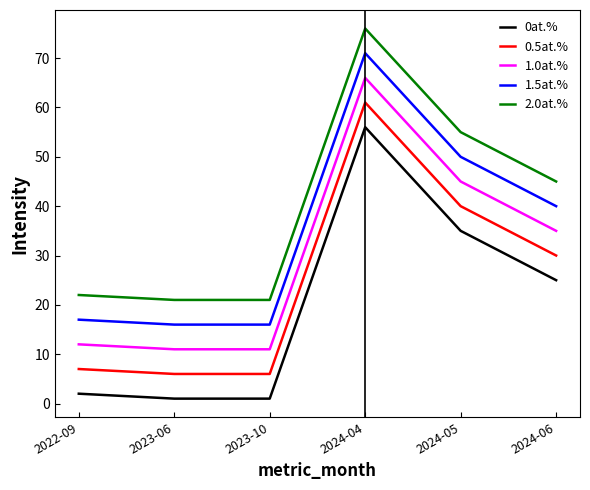

The value of 0at.% at 2024-04 is 56. True or false?

True